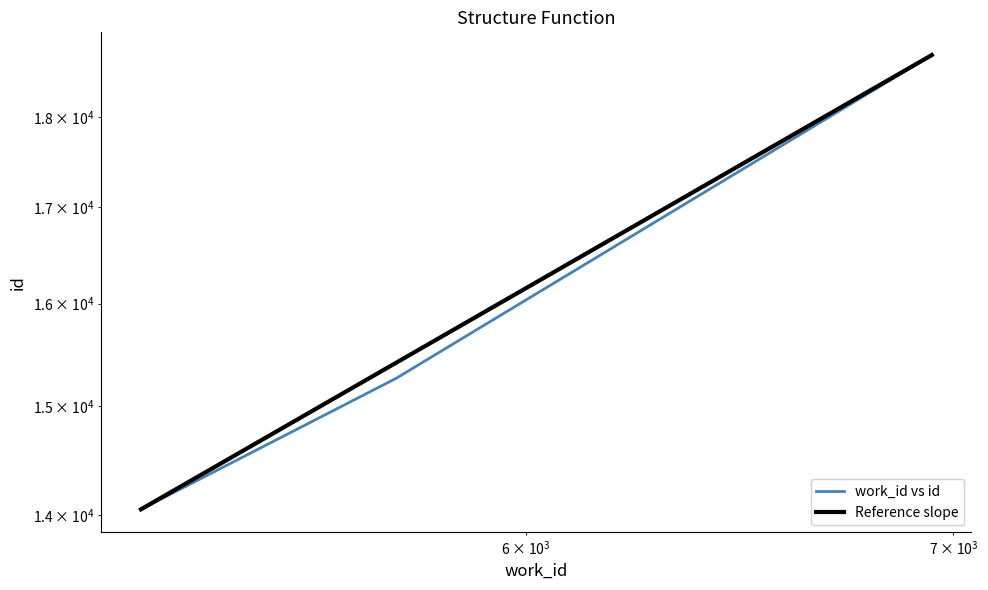

Reading left to right, list all the values displayed in this chart.

14052	15262	18716